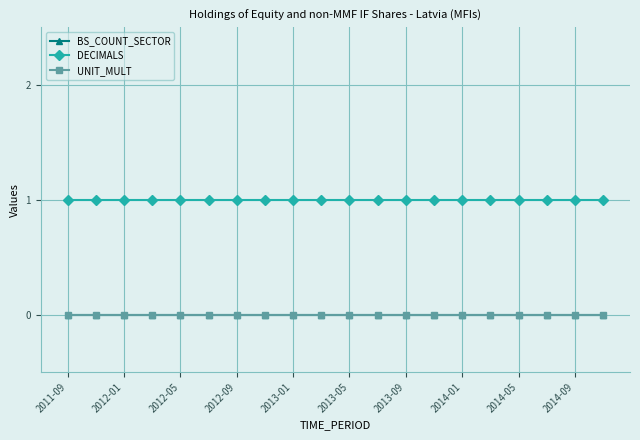

Is this an area chart (filled region under the line)?

No